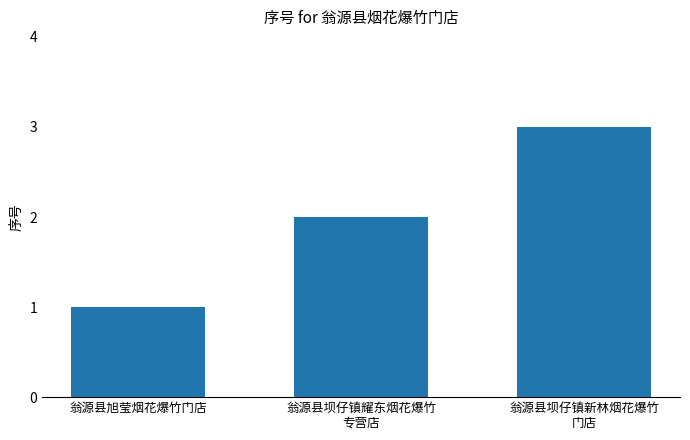

Which category has the lowest value across all series?

翁源县旭莹烟花爆竹门店